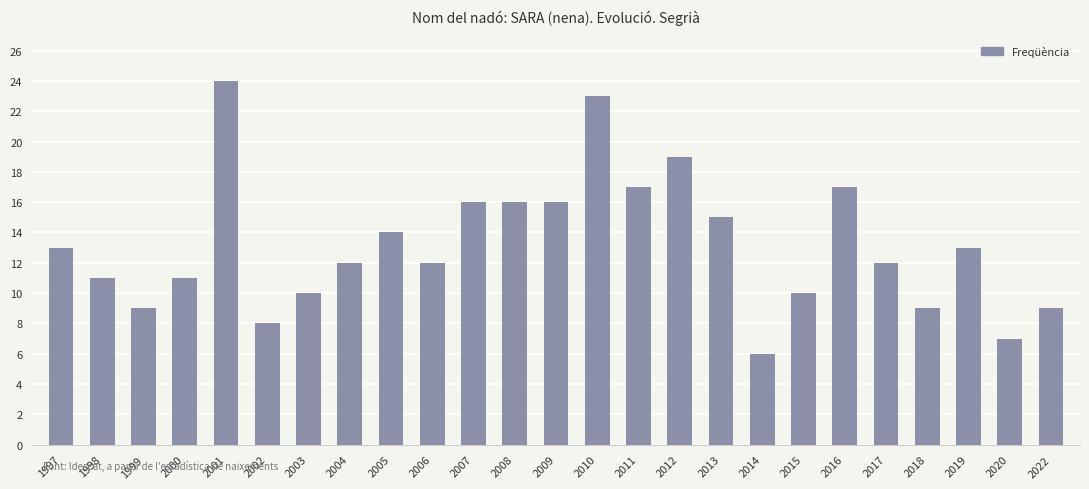

The value at 2020 is 12. True or false?

False